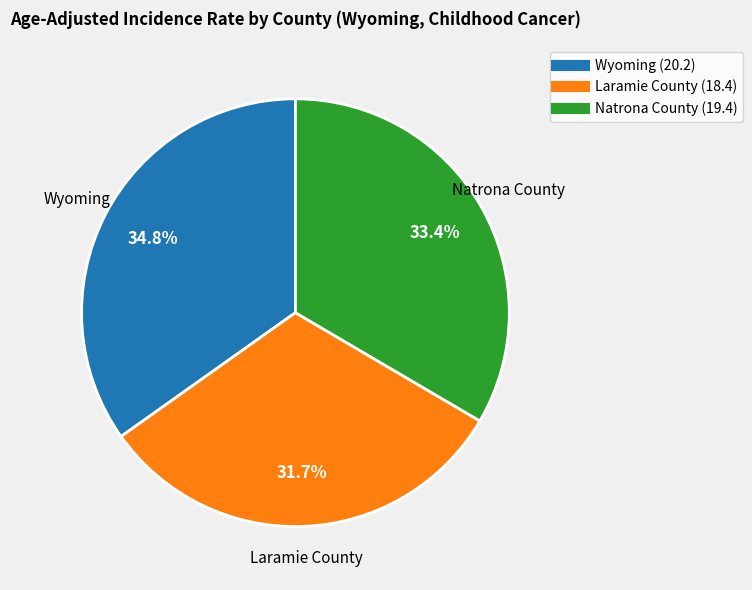

Is Laramie County the majority of the pie?

No